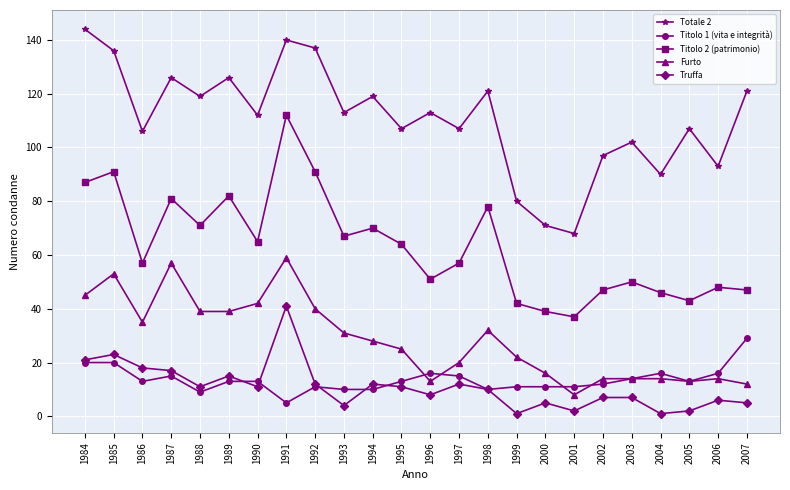

What is the spread (max minus min) of values at 2006?

87